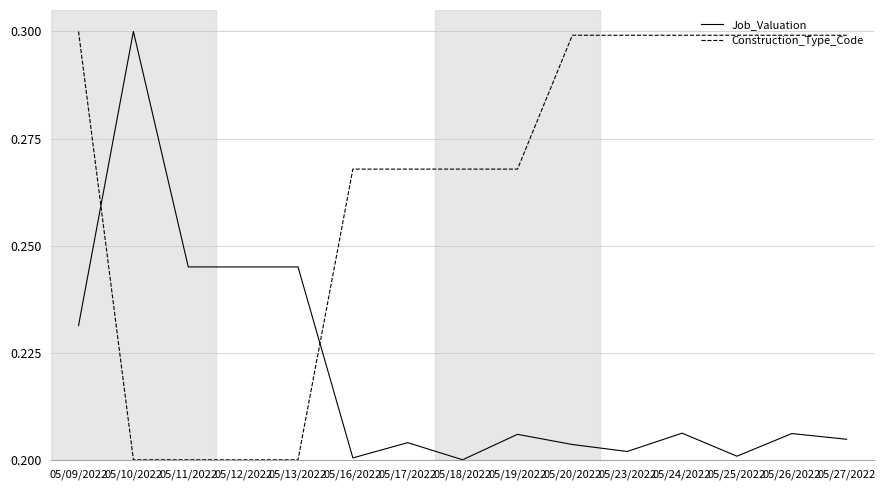

Is it true that Job_Valuation equals 0.2 at 05/13/2022?

True